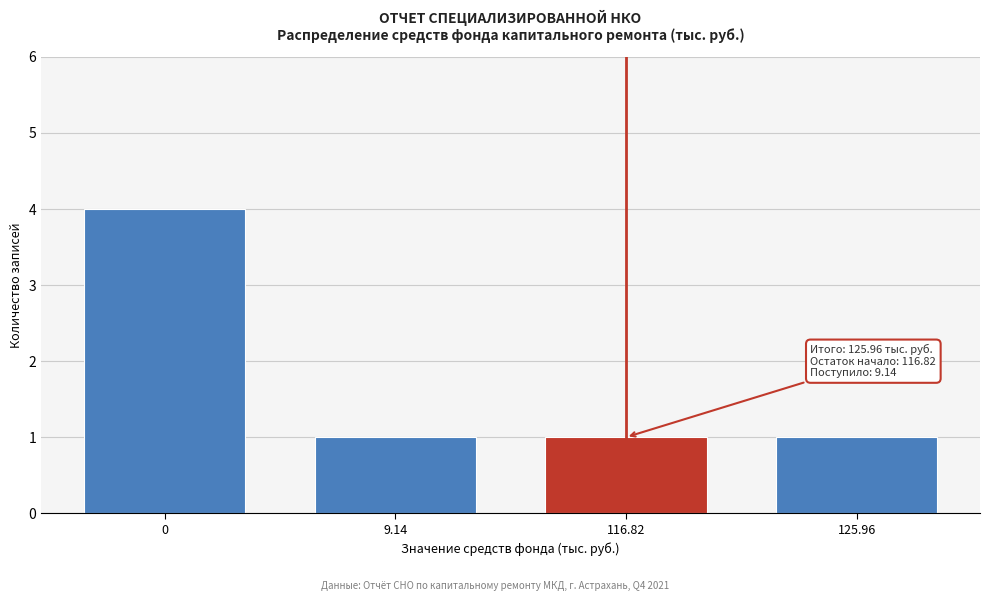

Reading left to right, list all the values displayed in this chart.

4	1	1	1